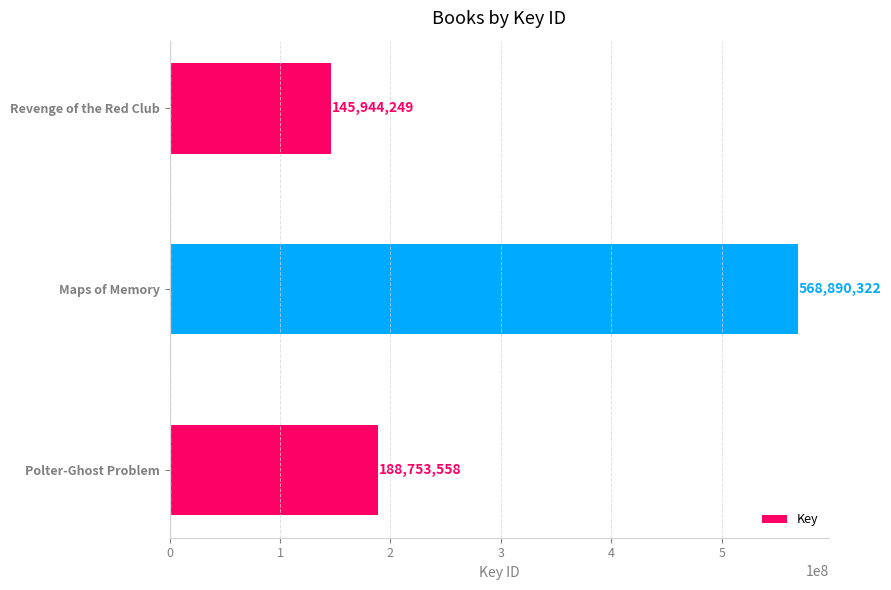

List the labels in order of value, largest first.

Maps of Memory, Polter-Ghost Problem, Revenge of the Red Club